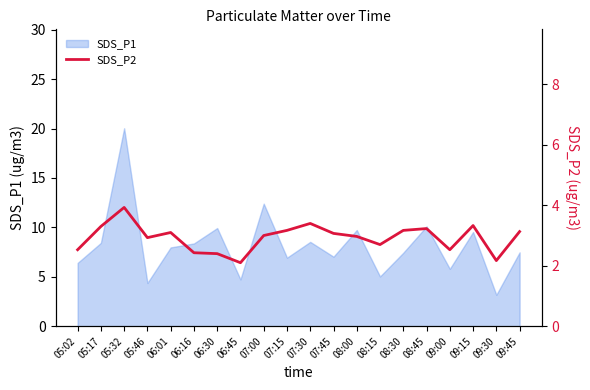

Which label corresponds to the smallest value in the chart?

06:45